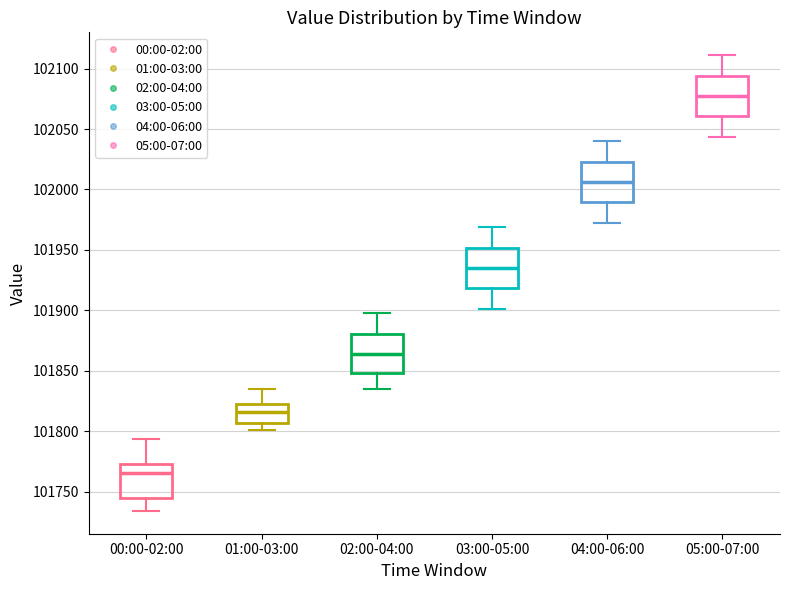

Which box has the highest median line?

05:00-07:00